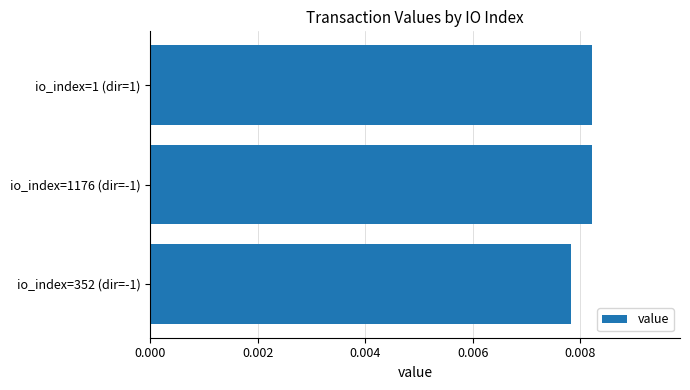

How many series are shown in this chart?

1